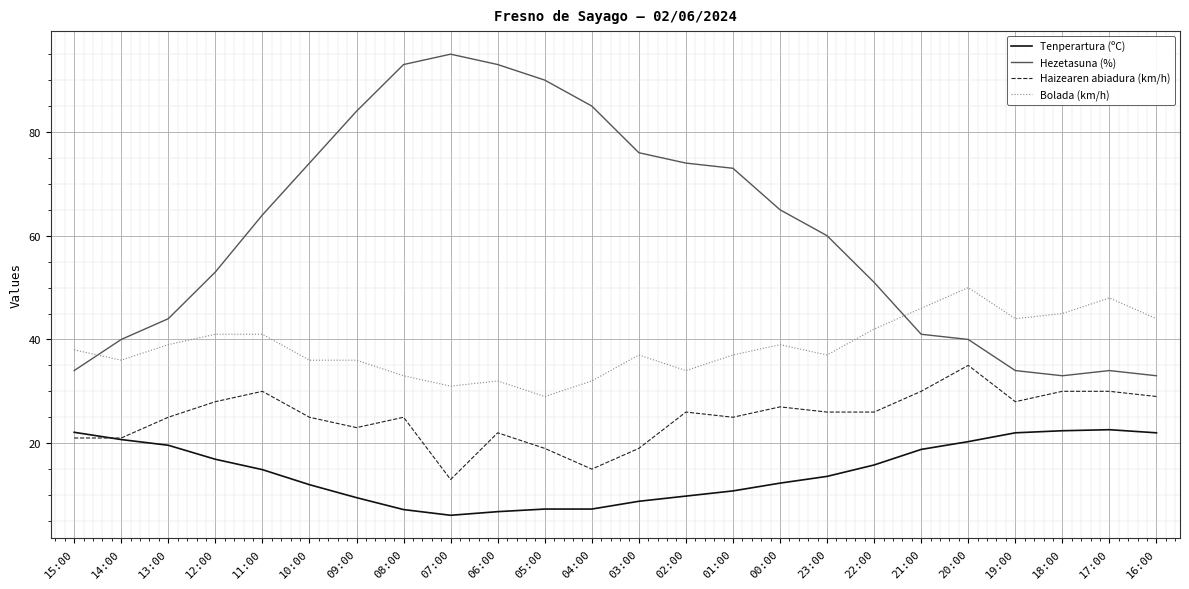

What position from the left is 00:00?

16